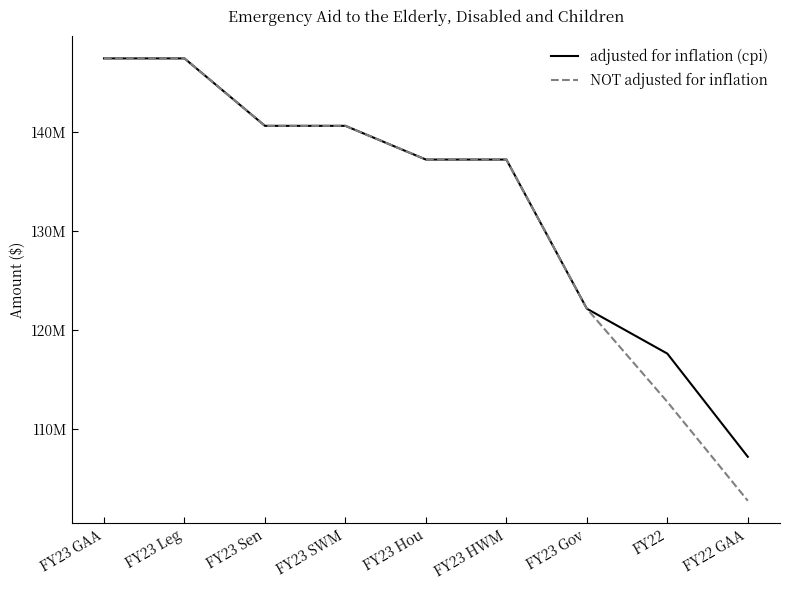

Which series has the largest total across all categories?

adjusted for inflation (cpi)